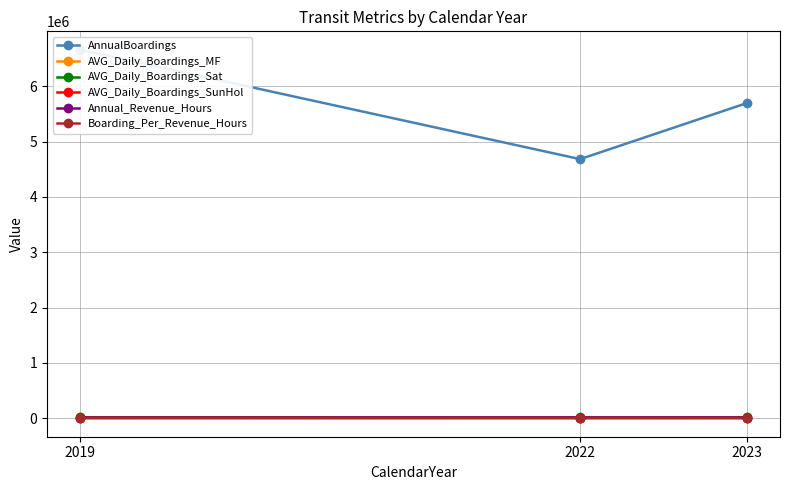

Between 2022 and 2023, which series saw the biggest shift?

AnnualBoardings